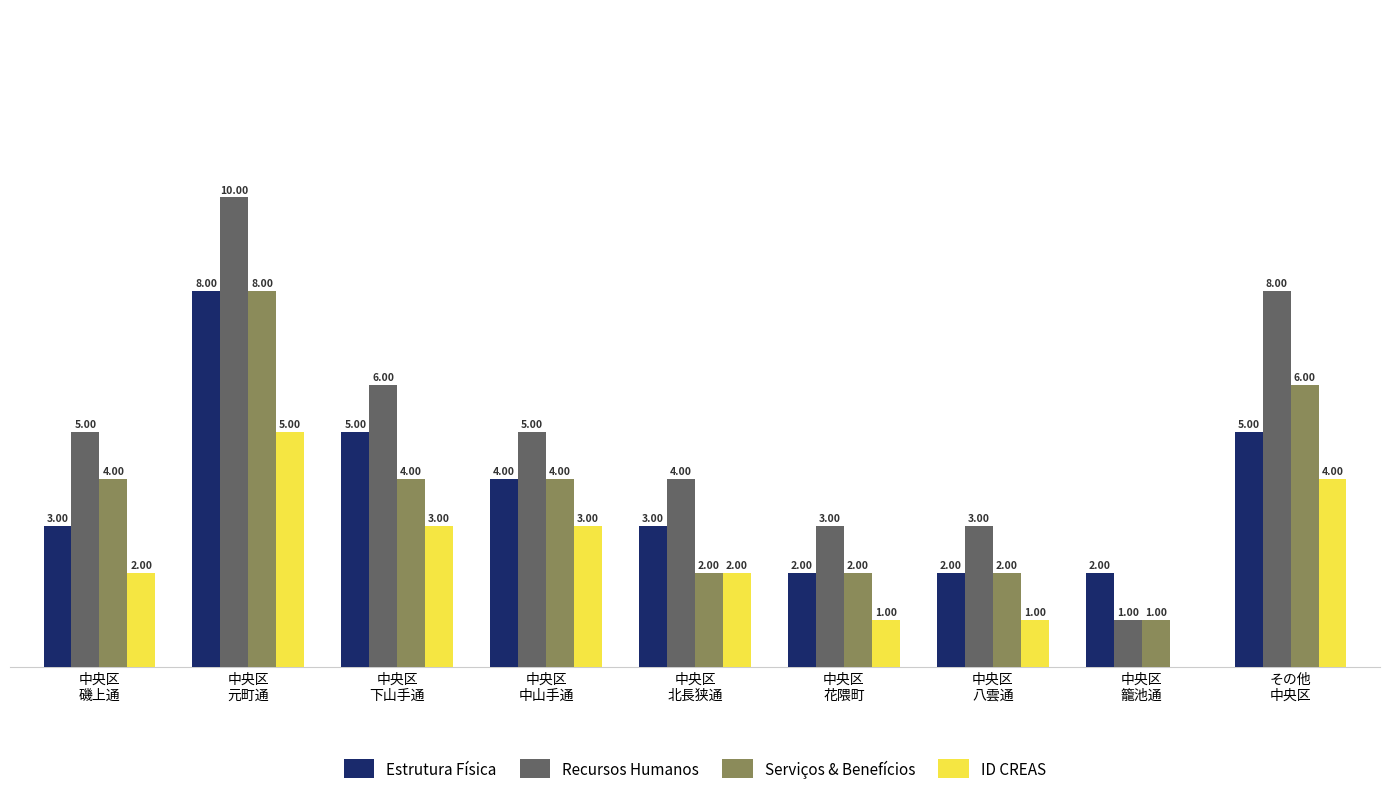

Which series has the largest total across all categories?

Recursos Humanos